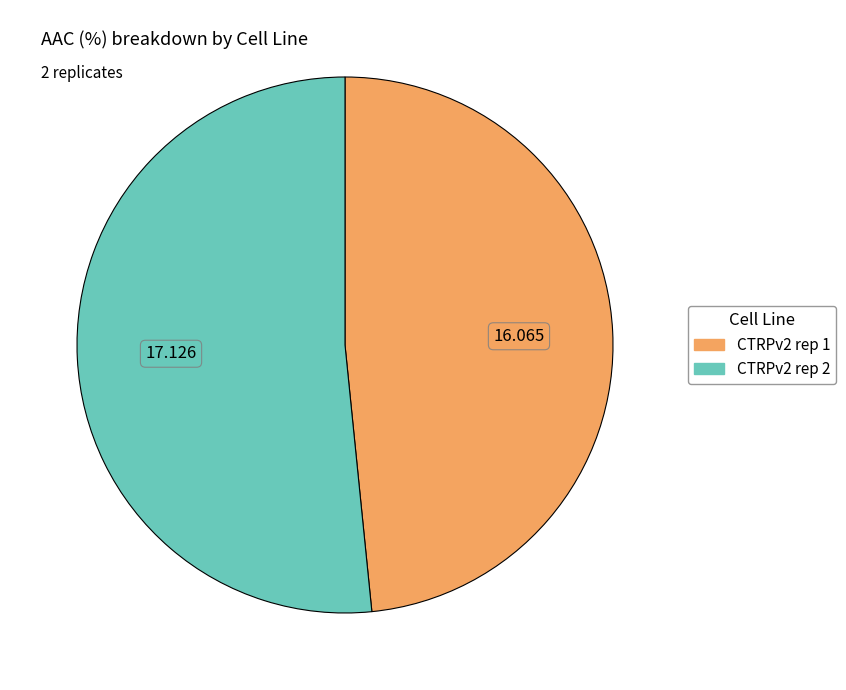

What is the majority slice?

CTRPv2 rep 2